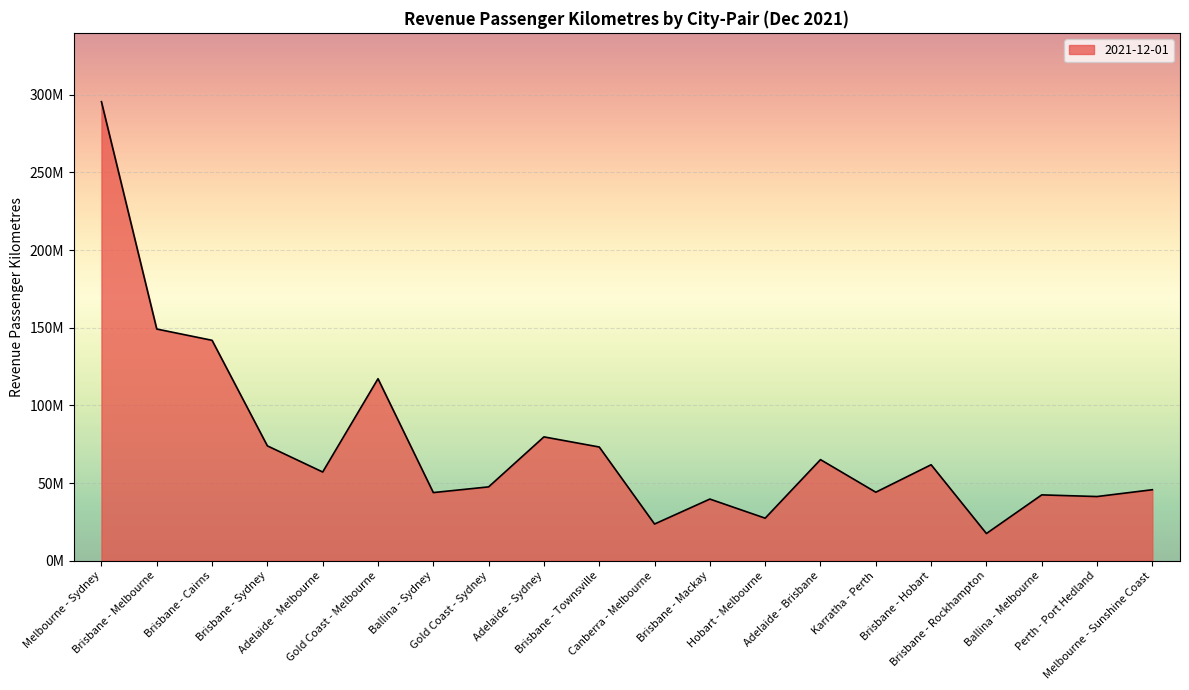

Is it true that the value at Brisbane - Hobart is 36427477?

False